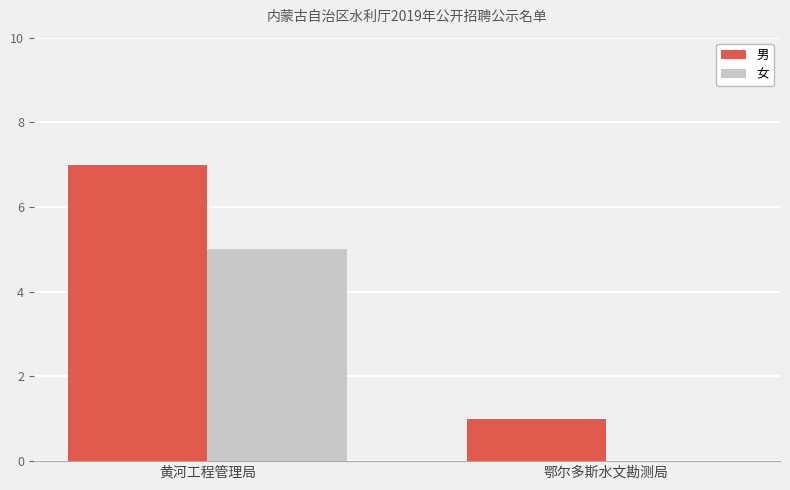

Are the bars grouped side by side (vs. stacked)?

Yes